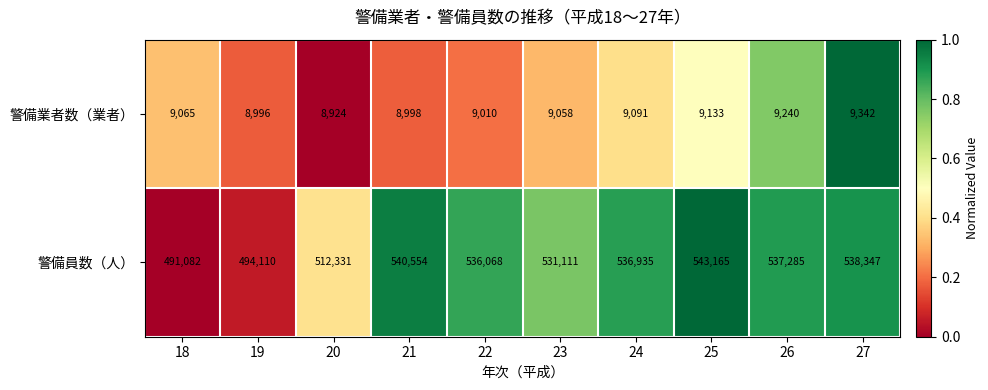

How many data points does each series have?

10